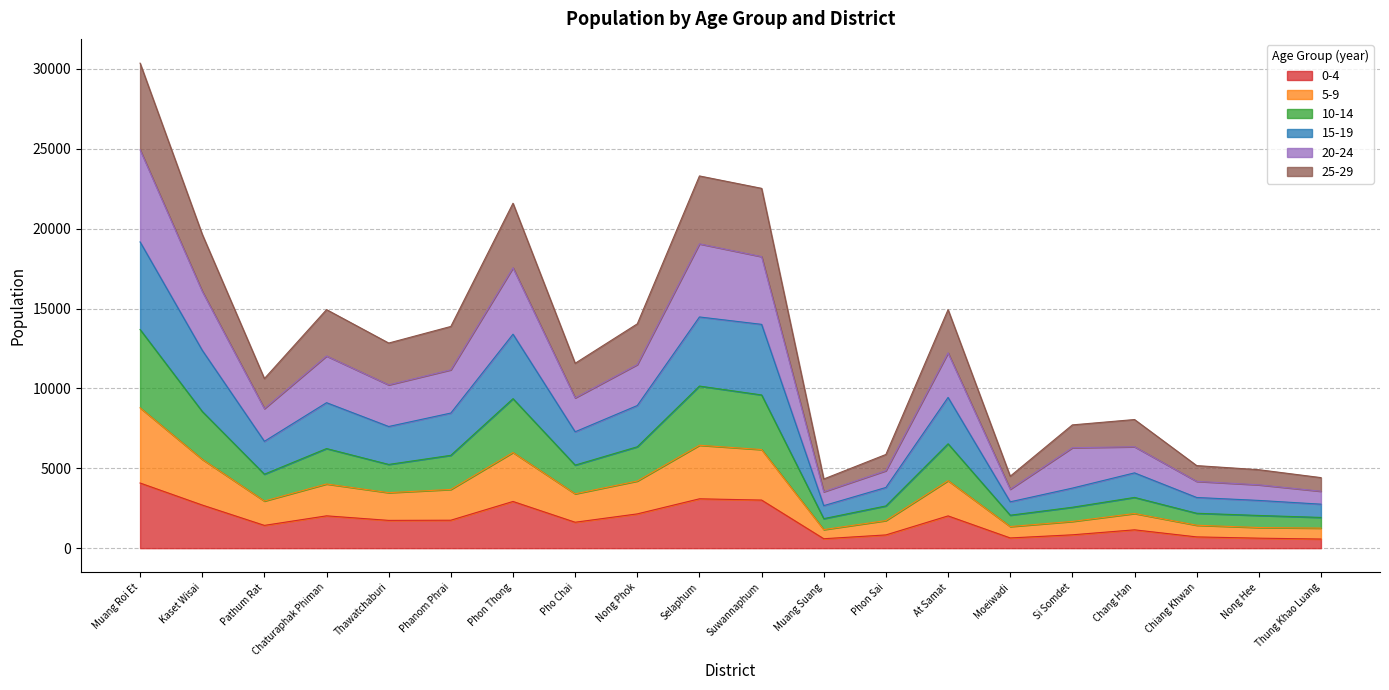

At how many categories does at least one series exceed 30350?

1